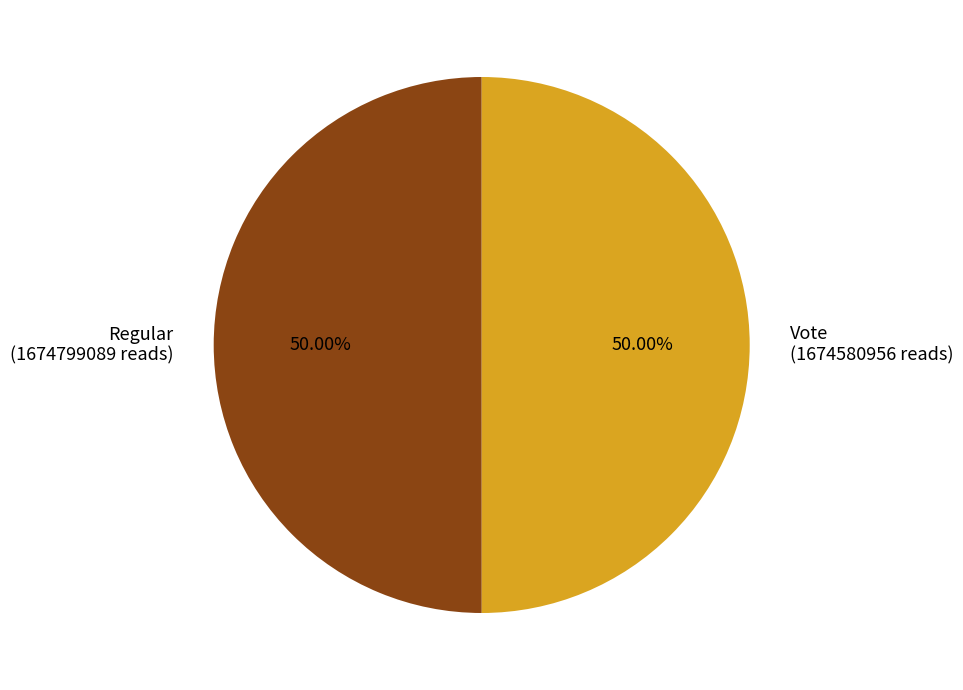

How many slices are in this pie chart?

2